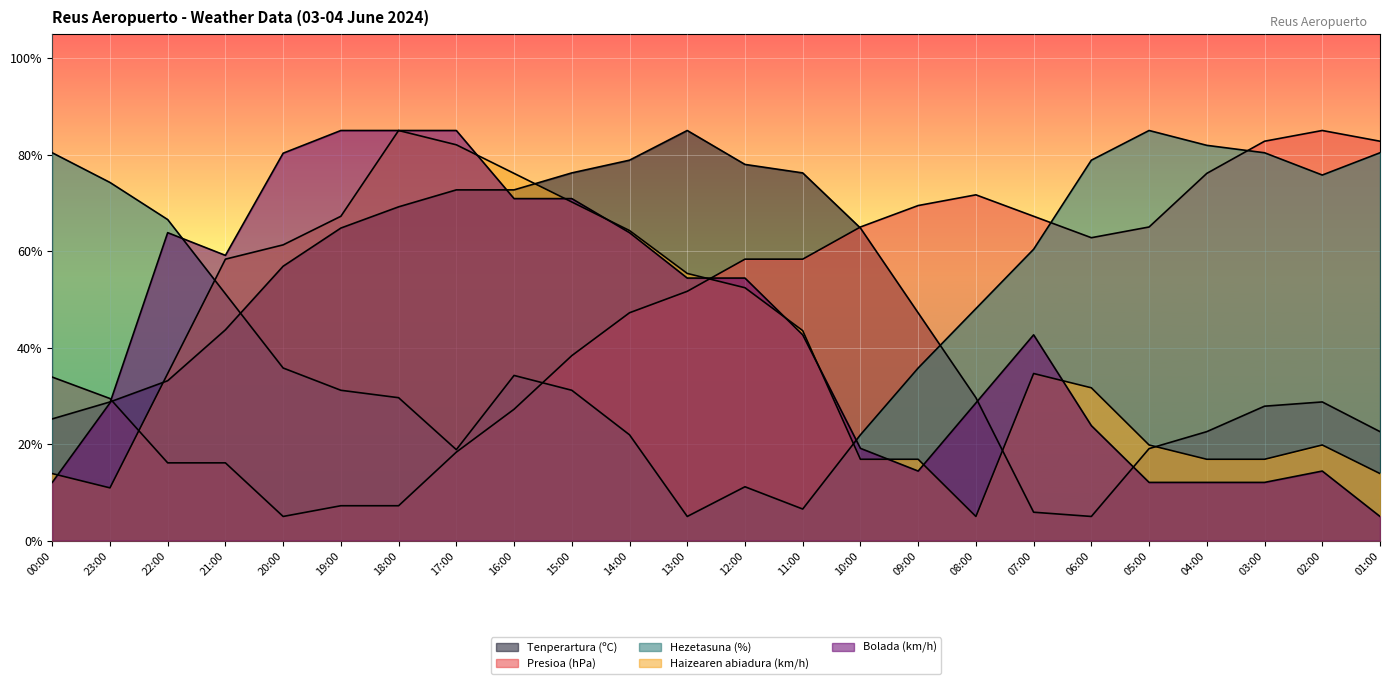

How many categories are shown in the chart?

24